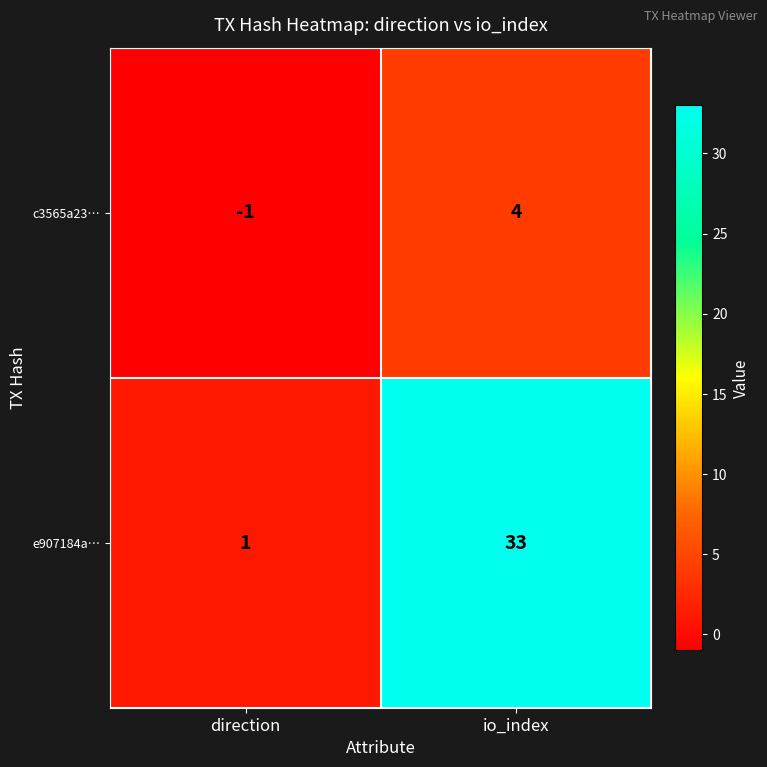

Rank the series by their average value, from highest to lowest.

e907184a…, c3565a23…